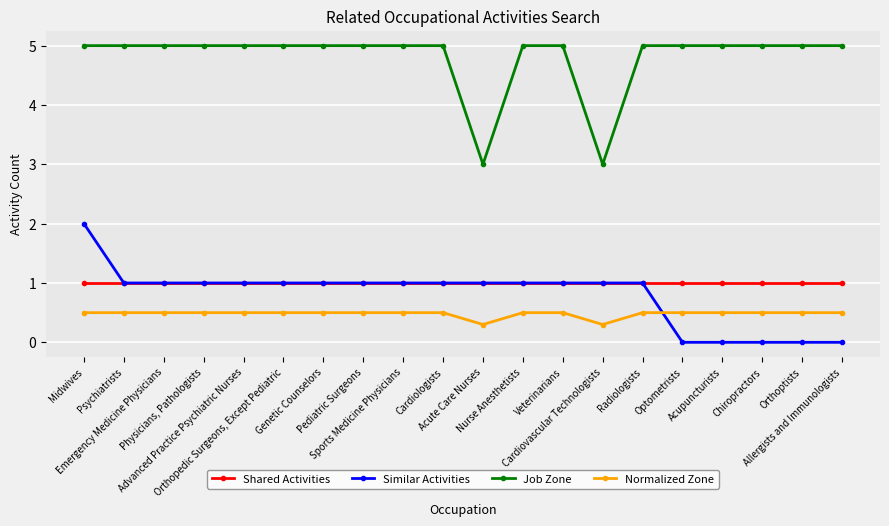

Count the number of data series in this chart.

4